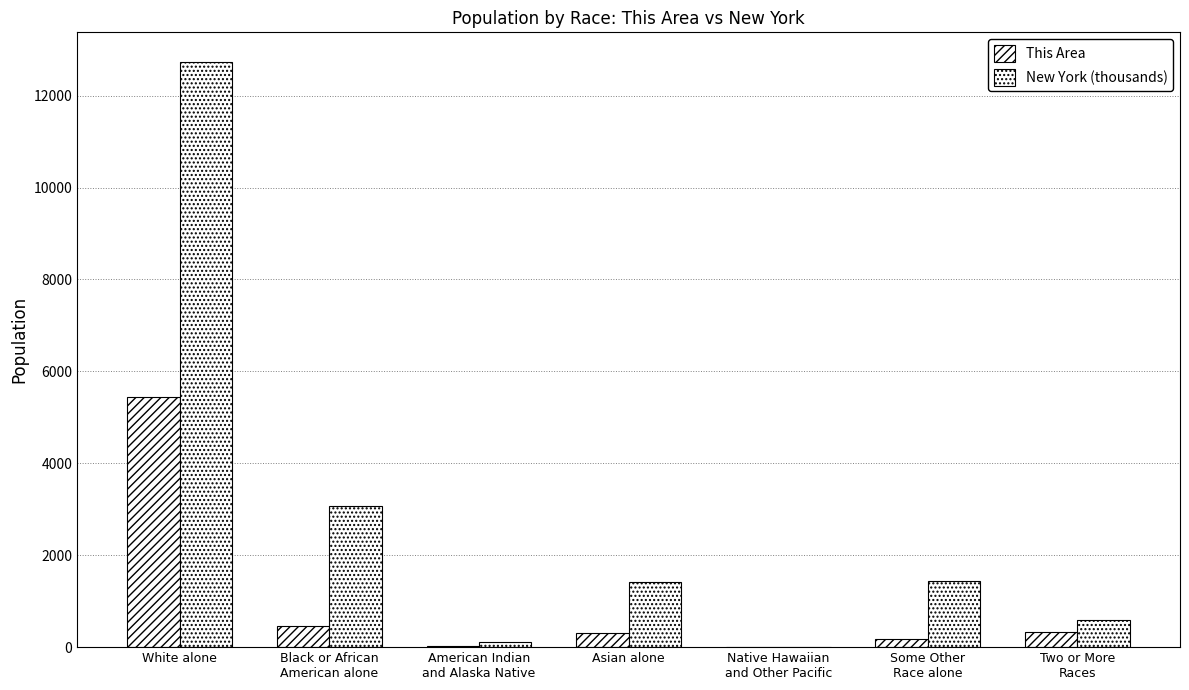

The This Area series shows 339.0 at Two or More
Races. True or false?

True